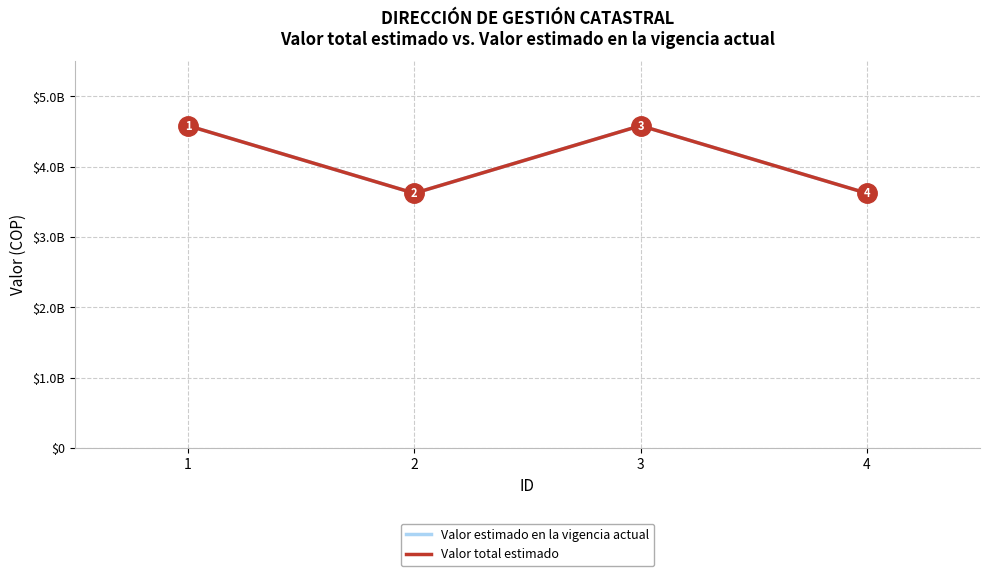

Reading left to right, transcribe all the data shown in this chart.

Valor estimado en la vigencia actual: 4580502404	3619619597	4580502404	3619619597
Valor total estimado: 4580502404	3619619597	4580502404	3619619597